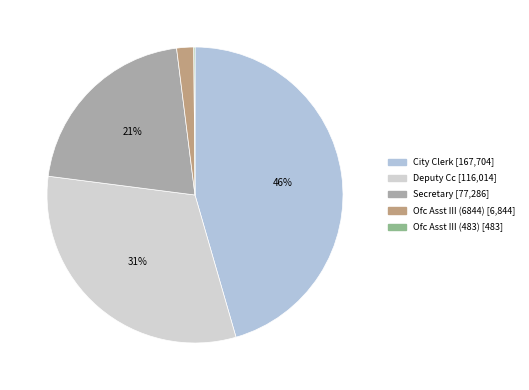

Does Deputy Cc account for over 50% of the chart?

No